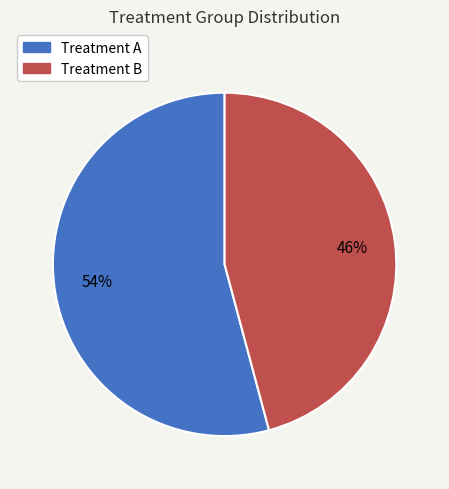

To the nearest percent, what is the difference between the largest and smallest slice percentages?

8%